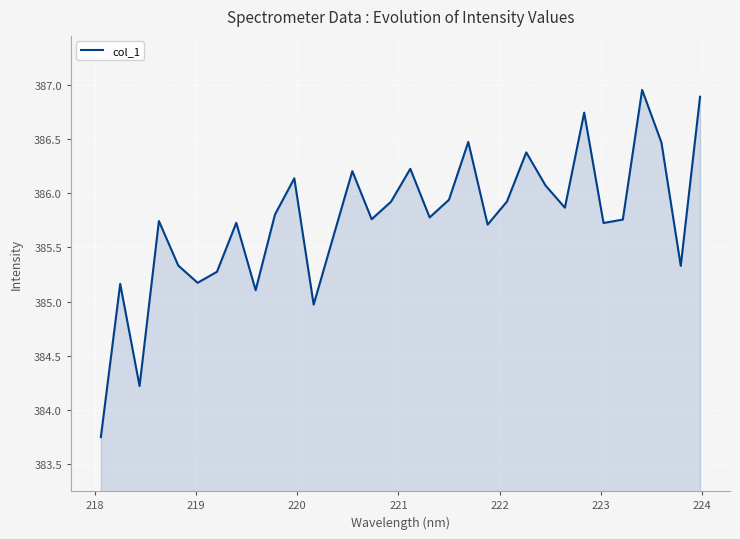

What is the maximum value shown in the chart?

387.0